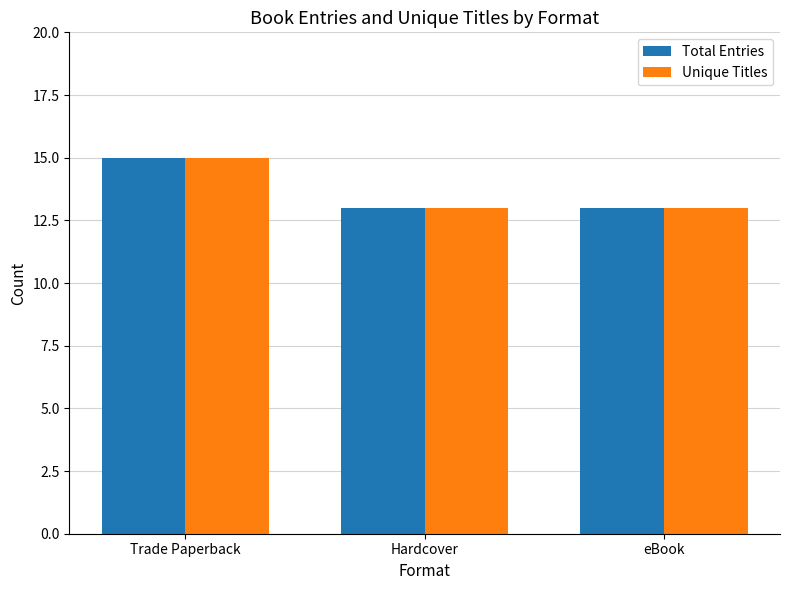

The Total Entries series shows 15 at Trade Paperback. True or false?

True